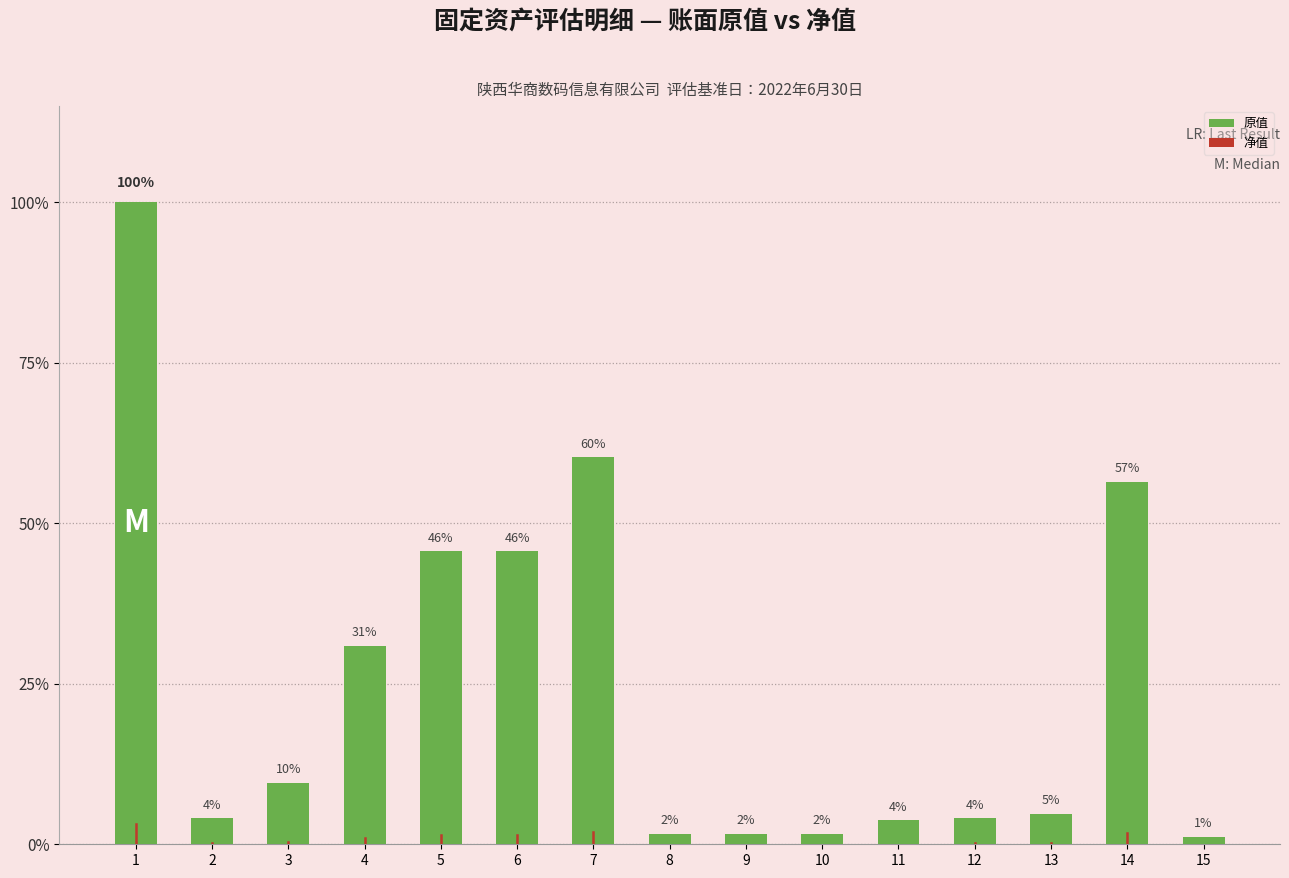

Reading right to left, what are all the values shown in this chart?

1.2	56.5	4.8	4.1	3.7	1.6	1.6	1.6	60.3	45.7	45.7	31.0	9.6	4.0	100.0